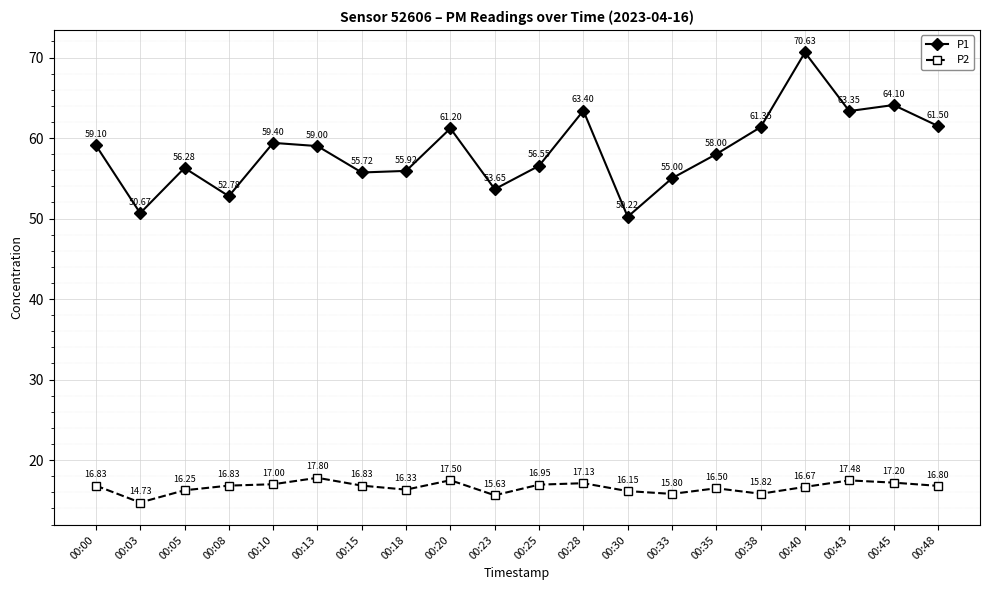

Does the chart display data point markers on the line(s)?

Yes